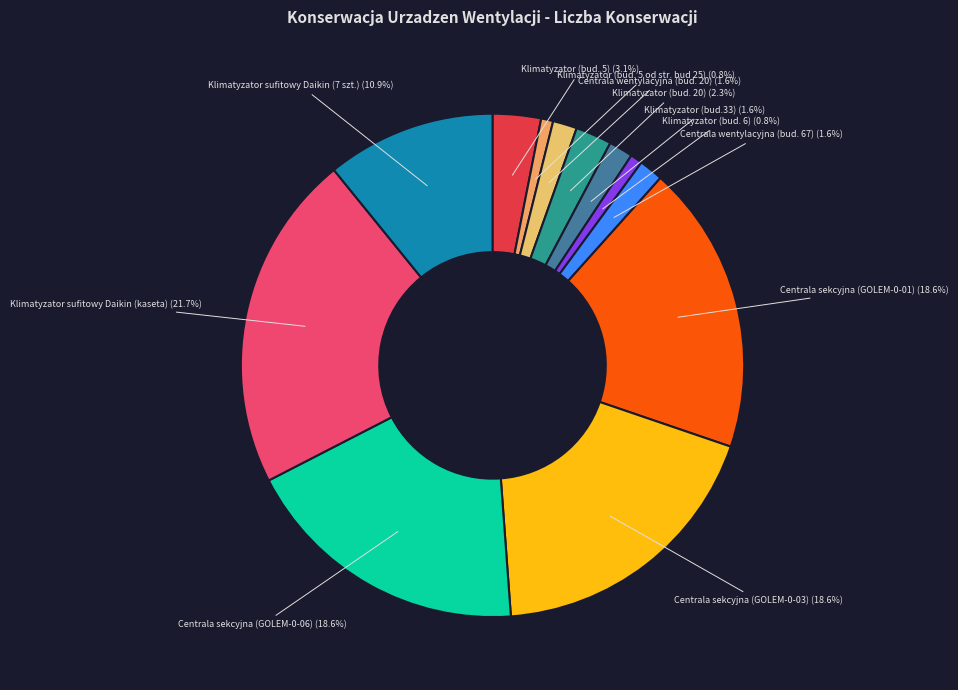

How many segments does this pie chart have?

12